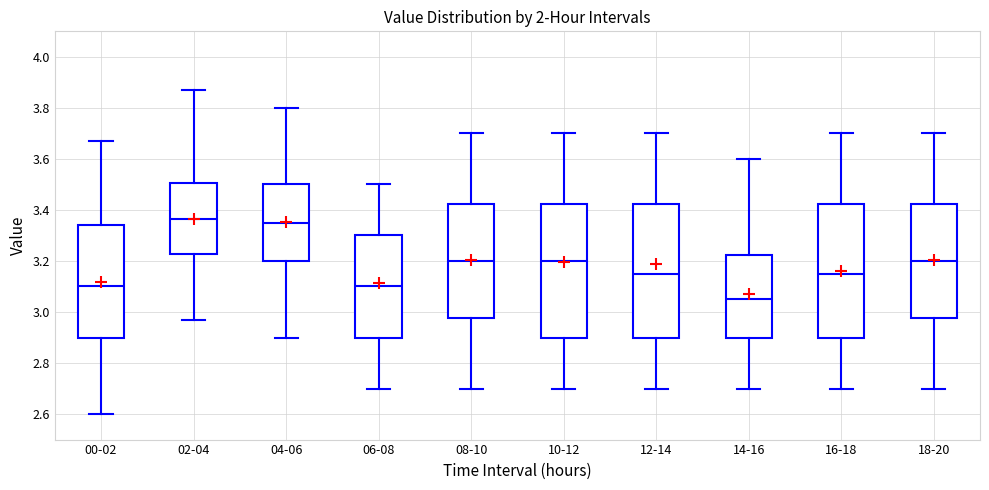

Where does the upper whisker of the box for 10-12 end on the y-axis? The values are not printed on the chart, so give them approximately, as read against the axis.

3.70